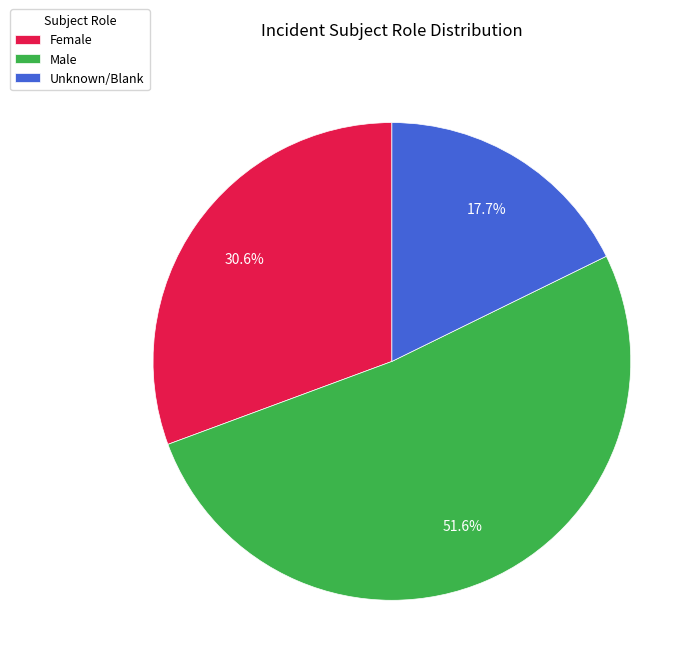

To the nearest percent, what is the difference between the largest and smallest slice percentages?

34%